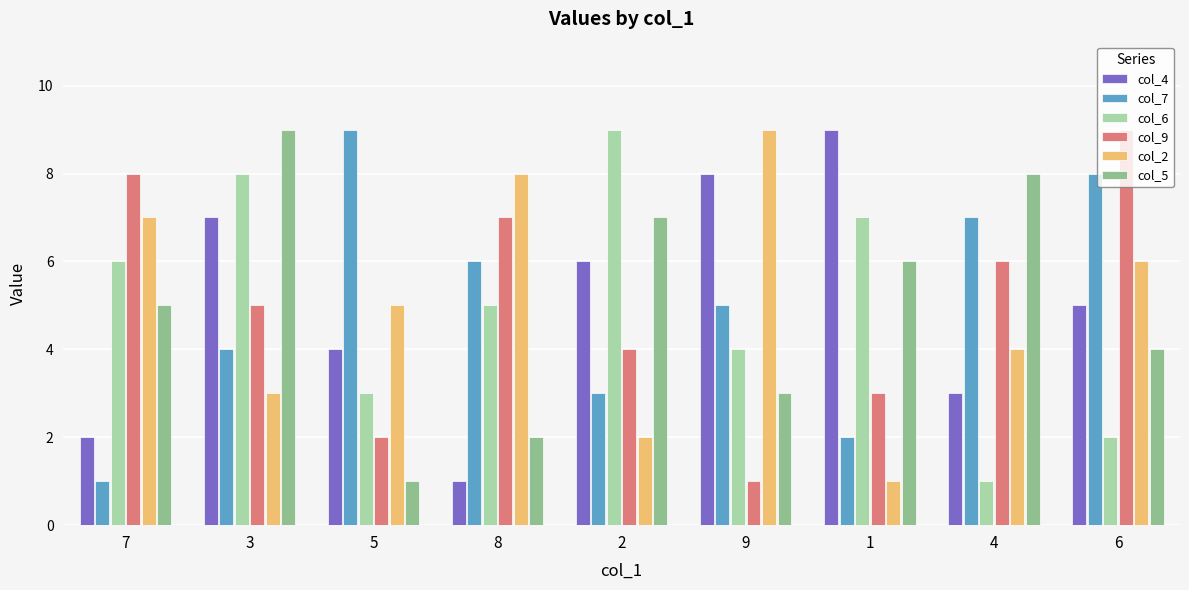

True or false: col_7 has a value of 8 at 6.

True